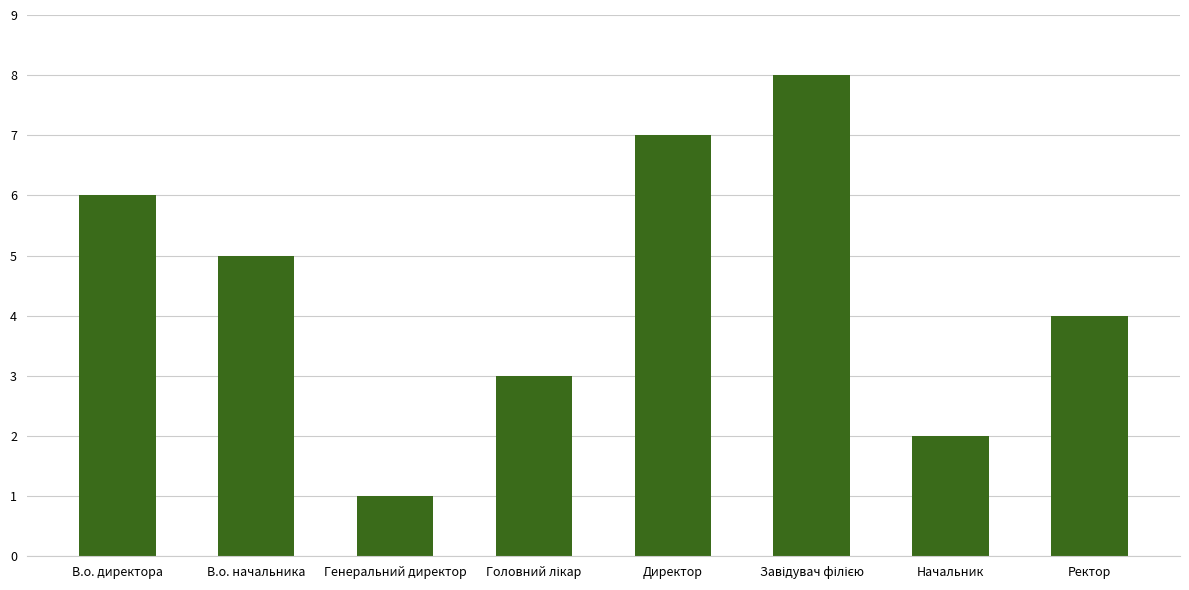

Reading right to left, extract all data points from this chart.

4	2	8	7	3	1	5	6